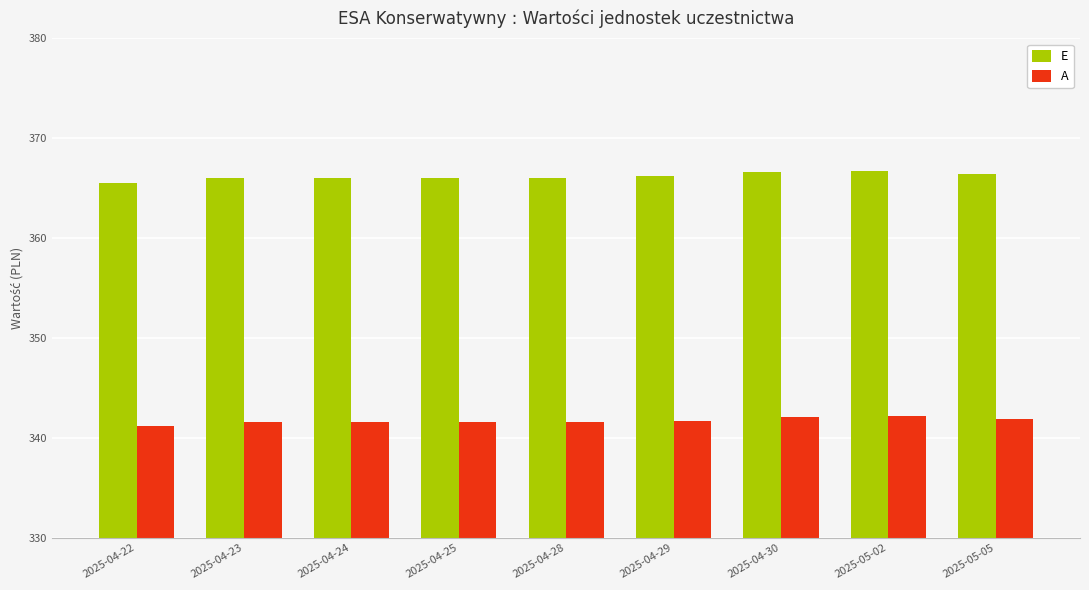

What are all the series names shown in the legend?

E, A